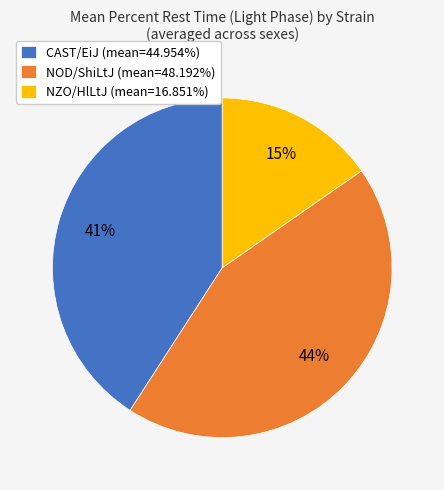

Approximately how many times larger is the value at NZO/HlLtJ (mean=16.851%) compared to NOD/ShiLtJ (mean=48.192%)?

0.3